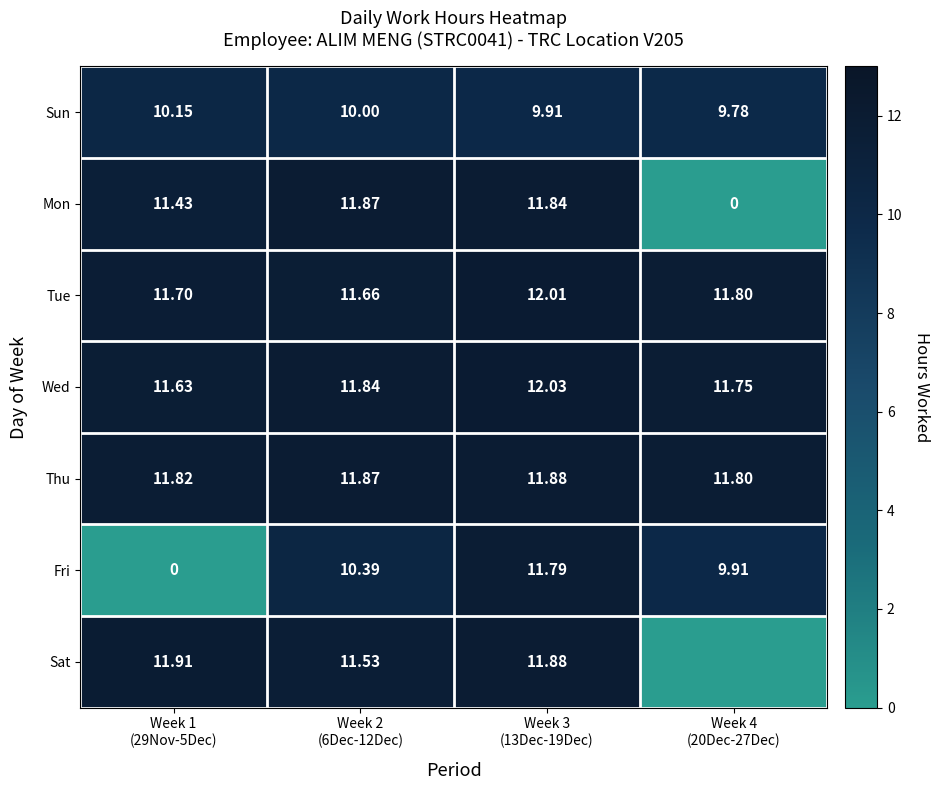

List the series in order of their peak value, lowest first.

Sun, Fri, Mon, Thu, Sat, Tue, Wed